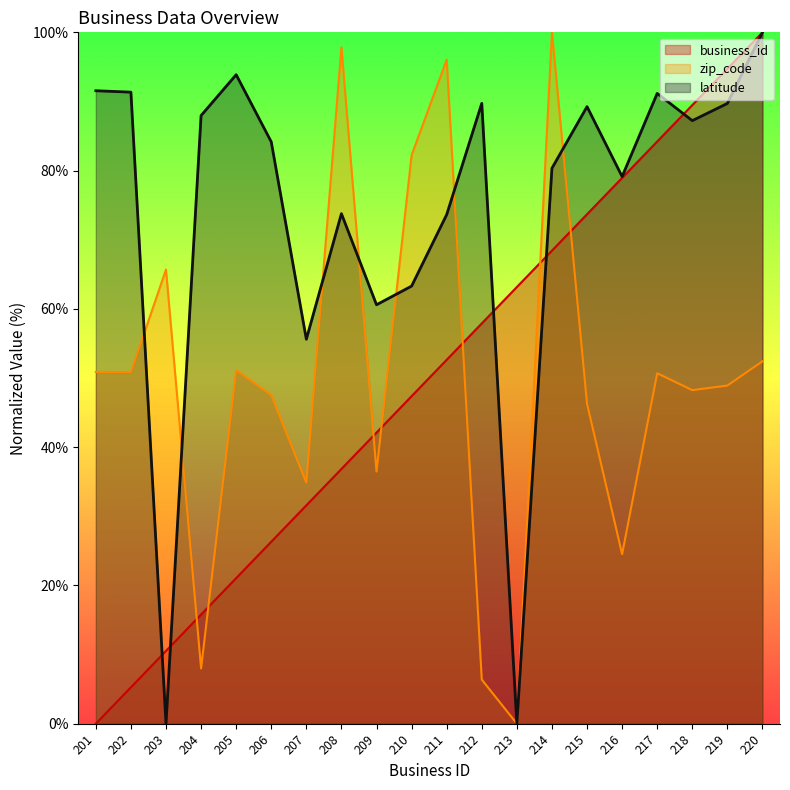

What is the maximum value for latitude?

100.0